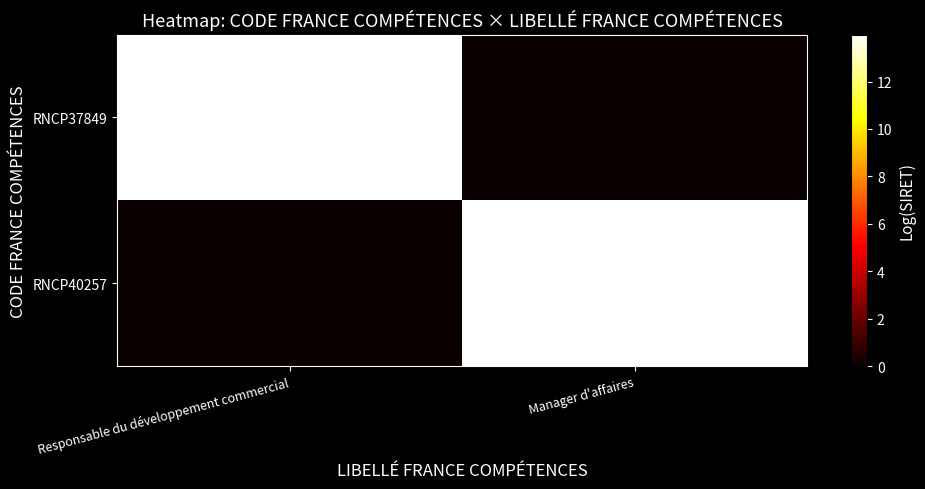

Which category has the highest value across all series?

Responsable du développement commercial